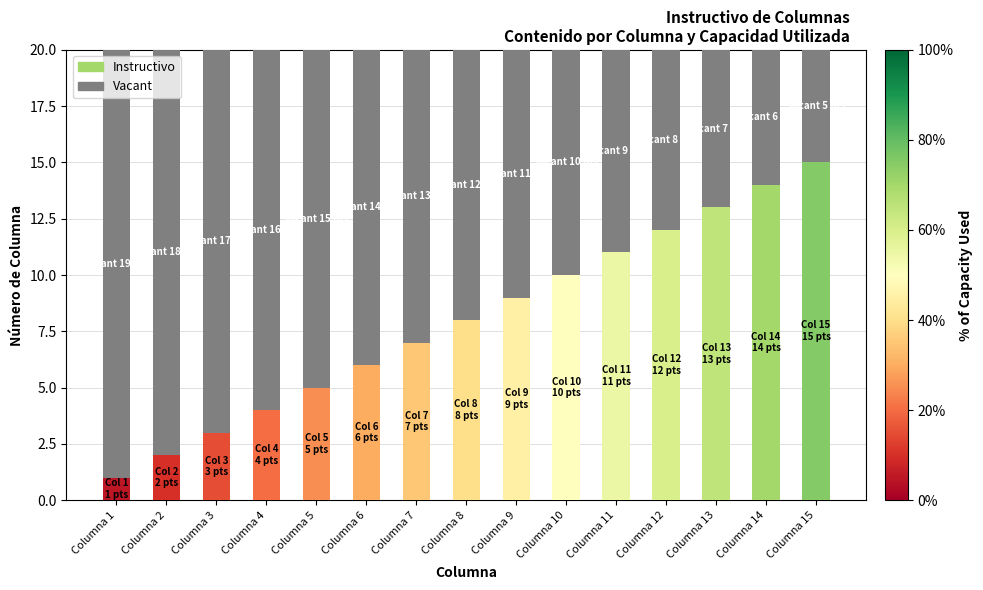

What is the difference between the second highest and minimum values in the Instructivo series?

13